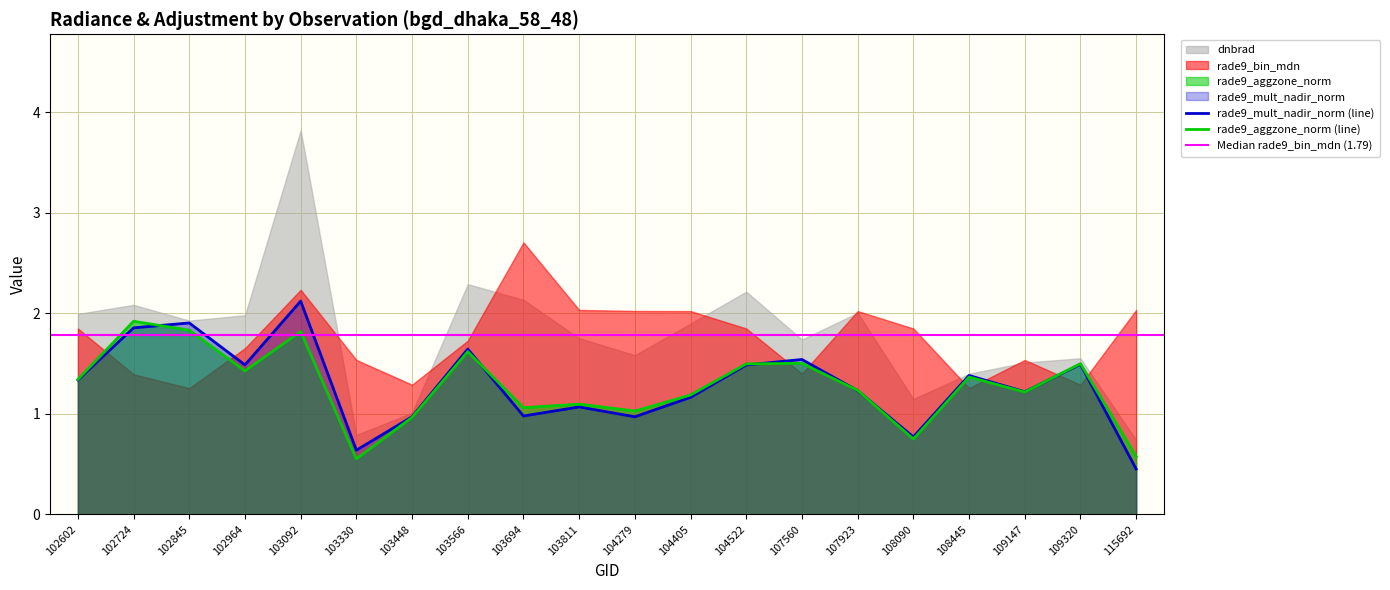

How many lines are shown in the chart?

2